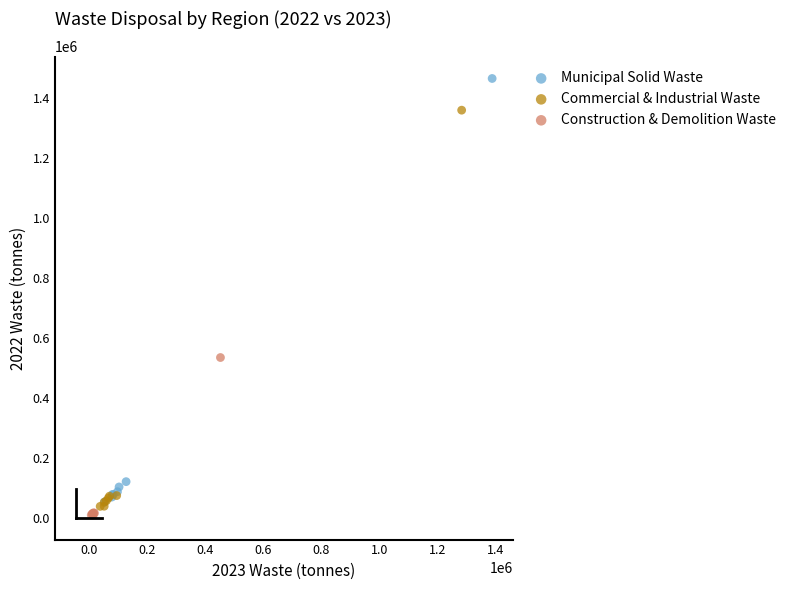

Which series contains the lowest Y value?

Construction & Demolition Waste